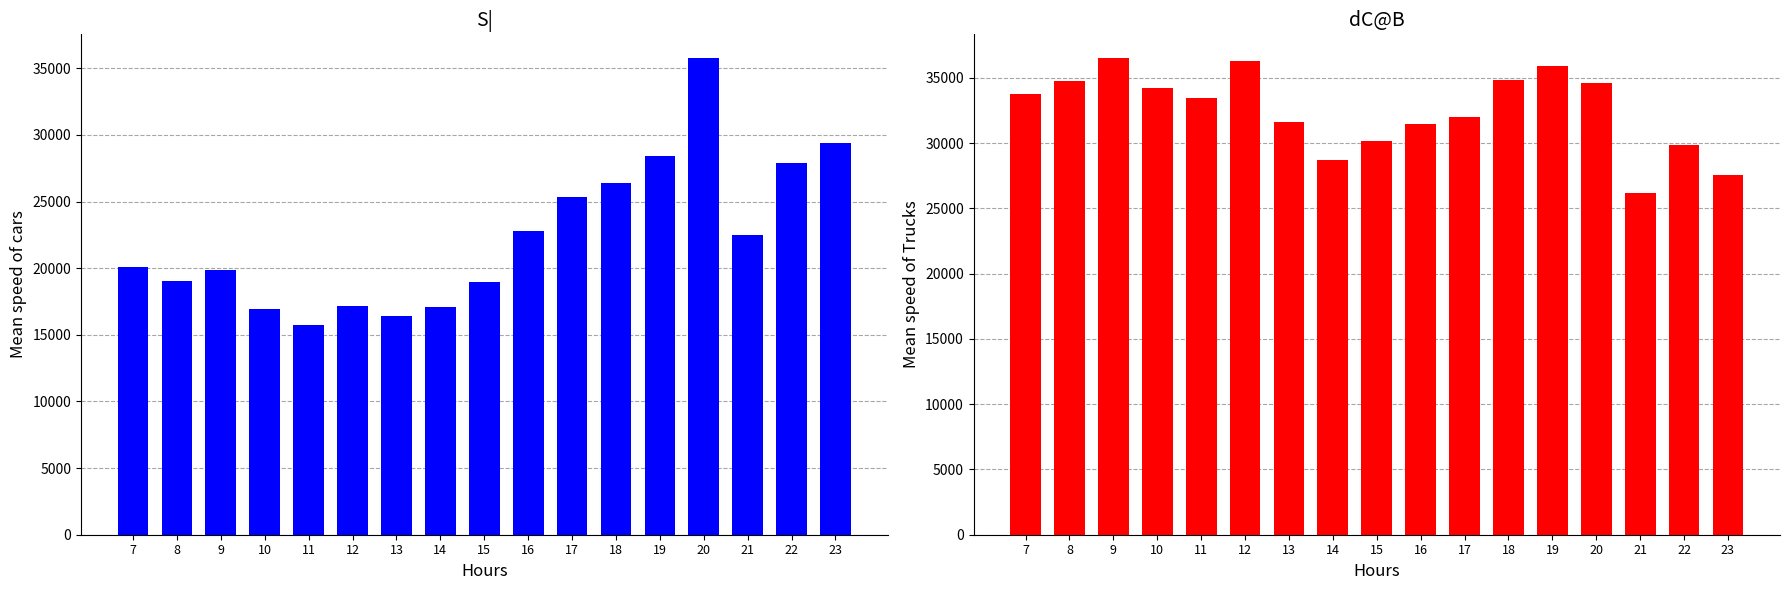

Where is dC@B nearest to the value 31330?

16